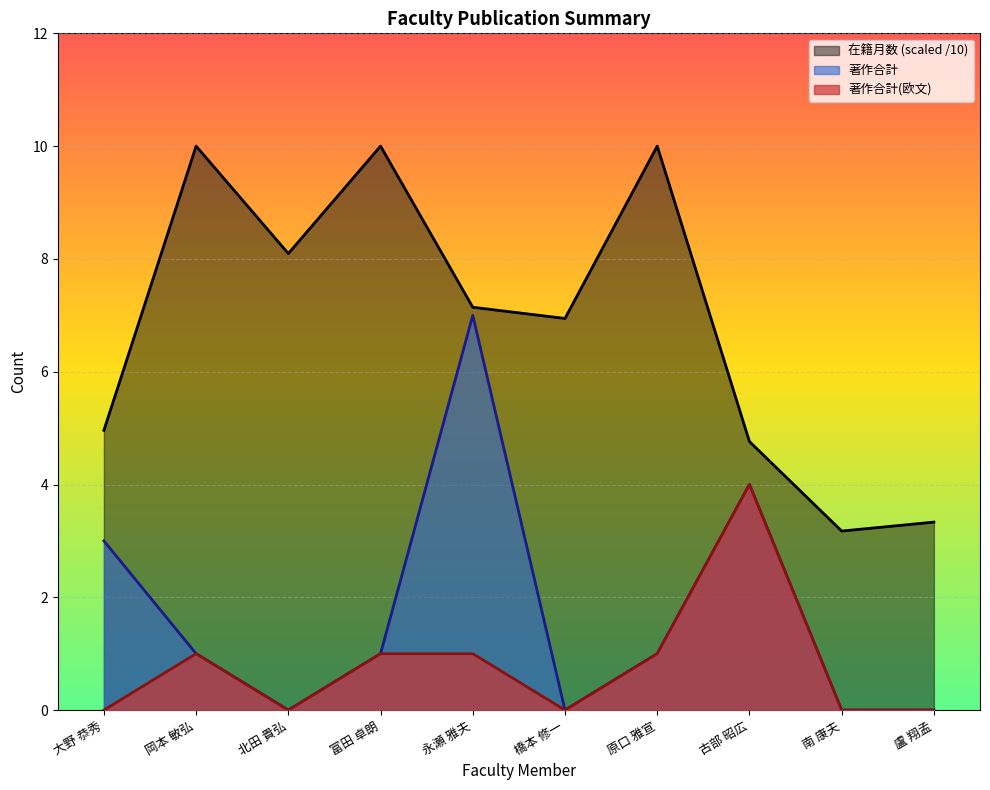

Where is the first local minimum for 著作合計?

北田 貴弘